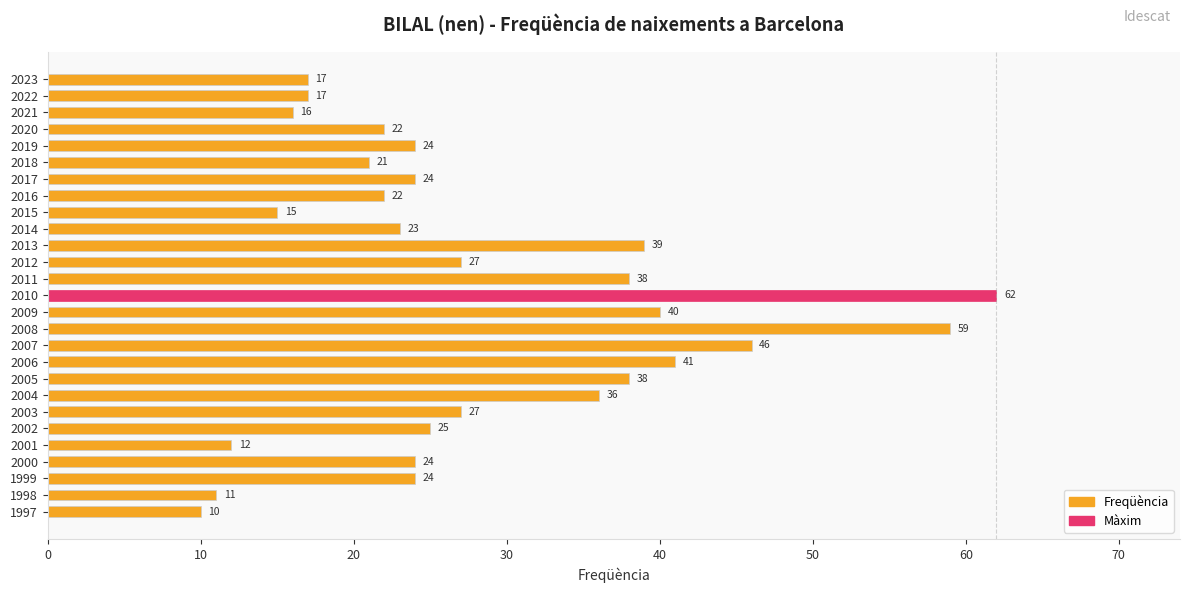

Reading top to bottom, what are all the values shown in this chart?

17	17	16	22	24	21	24	22	15	23	39	27	38	62	40	59	46	41	38	36	27	25	12	24	24	11	10